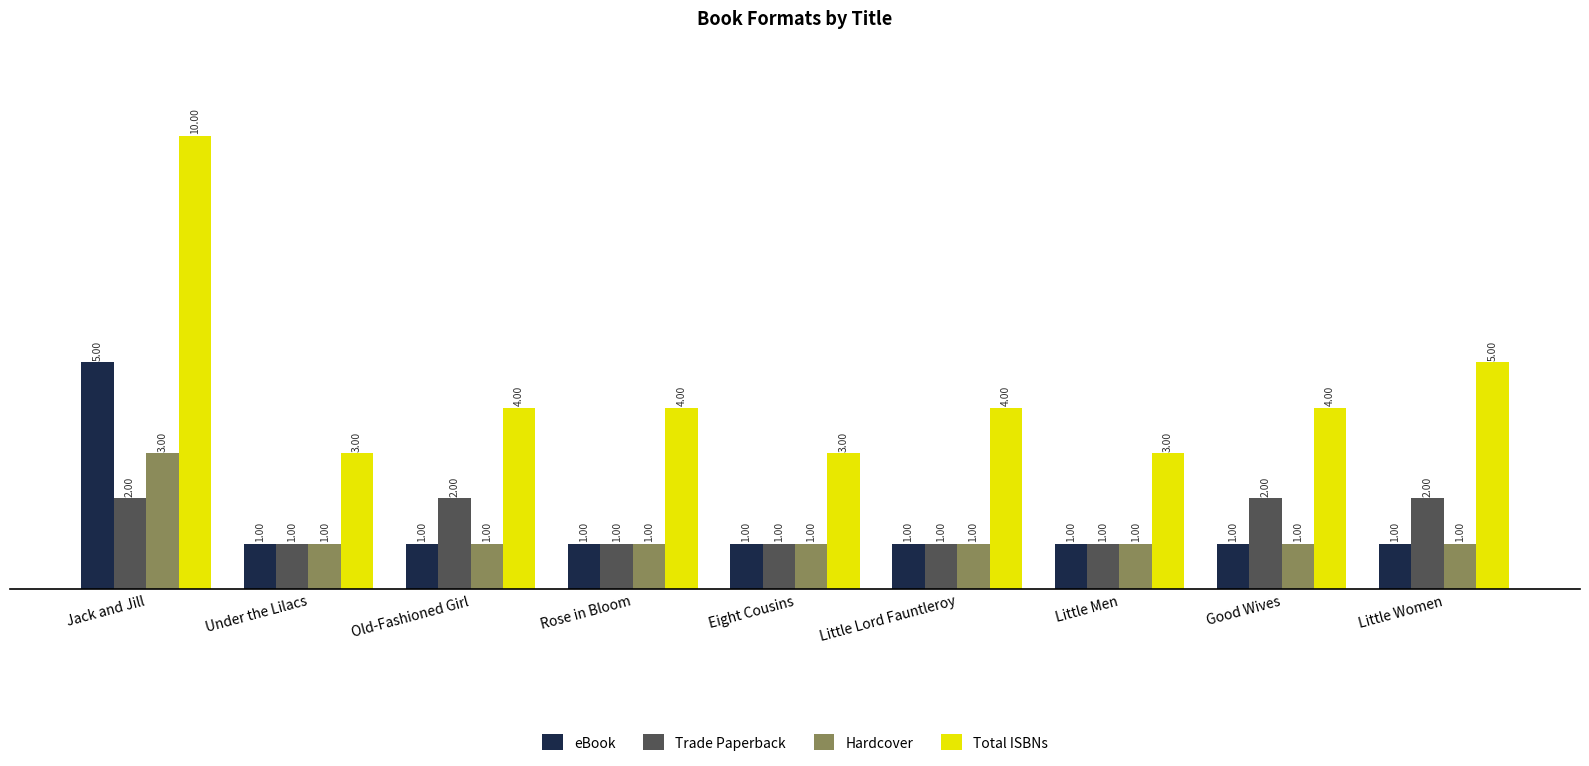

Rank the series by their maximum value, from lowest to highest.

Trade Paperback, Hardcover, eBook, Total ISBNs